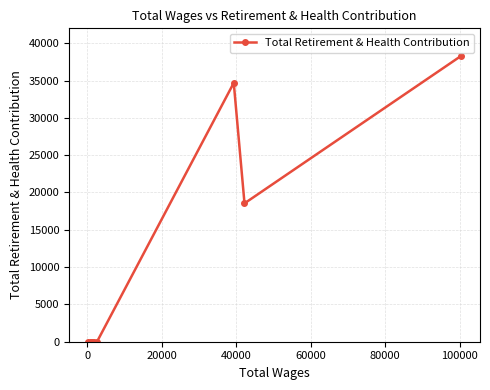

Does the chart display data point markers on the line(s)?

Yes